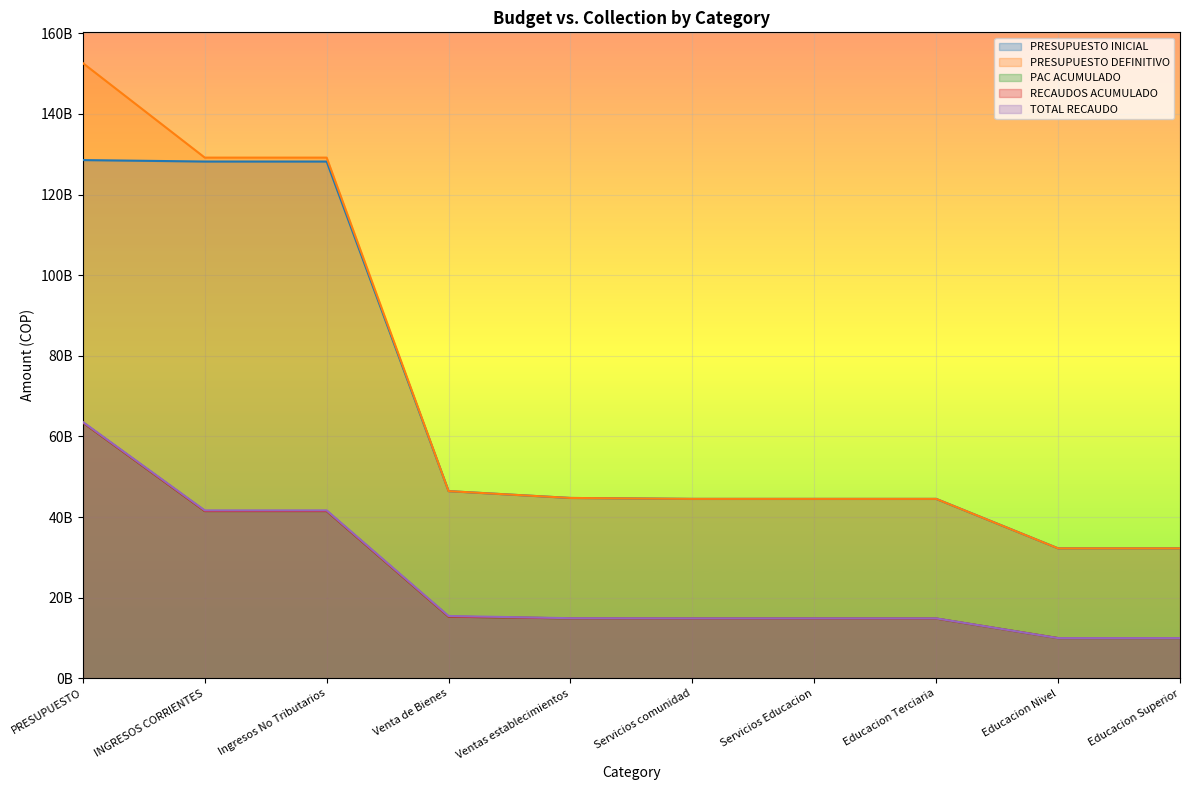

Reading right to left, transcribe all the data shown in this chart.

PRESUPUESTO INICIAL: Educacion Superior=32250745169.0	Educacion Nivel=32250745169.0	Educacion Terciaria=44516571785.0	Servicios Educacion=44516571785.0	Servicios comunidad=44516571785.0	Ventas establecimientos=44746571785.0	Venta de Bienes=46439868581.0	Ingresos No Tributarios=128185121191.0	INGRESOS CORRIENTES=128185121191.0	PRESUPUESTO=128545687388.0
PRESUPUESTO DEFINITIVO: Educacion Superior=32250745169.0	Educacion Nivel=32250745169.0	Educacion Terciaria=44516571785.0	Servicios Educacion=44516571785.0	Servicios comunidad=44516571785.0	Ventas establecimientos=44746571785.0	Venta de Bienes=46439868581.0	Ingresos No Tributarios=129155772212.0	INGRESOS CORRIENTES=129155772212.0	PRESUPUESTO=152597158592.8
PAC ACUMULADO: Educacion Superior=9986587434.3	Educacion Nivel=9986587434.3	Educacion Terciaria=14842179342.8	Servicios Educacion=14842179342.8	Servicios comunidad=14842179342.8	Ventas establecimientos=14882113402.8	Venta de Bienes=15312121271.8	Ingresos No Tributarios=41504340516.2	INGRESOS CORRIENTES=41504340516.2	PRESUPUESTO=63449319455.3
RECAUDOS ACUMULADO: Educacion Superior=9986587434.3	Educacion Nivel=9986587434.3	Educacion Terciaria=14842179342.8	Servicios Educacion=14842179342.8	Servicios comunidad=14842179342.8	Ventas establecimientos=14882113402.8	Venta de Bienes=15312121271.8	Ingresos No Tributarios=41504340516.2	INGRESOS CORRIENTES=41504340516.2	PRESUPUESTO=63449319455.3
TOTAL RECAUDO: Educacion Superior=9986587433.7	Educacion Nivel=9986587433.7	Educacion Terciaria=14885179592.2	Servicios Educacion=14885179592.2	Servicios comunidad=14885179592.2	Ventas establecimientos=14925113652.2	Venta de Bienes=15471827139.2	Ingresos No Tributarios=41664046383.7	INGRESOS CORRIENTES=41664046383.7	PRESUPUESTO=63592665689.1